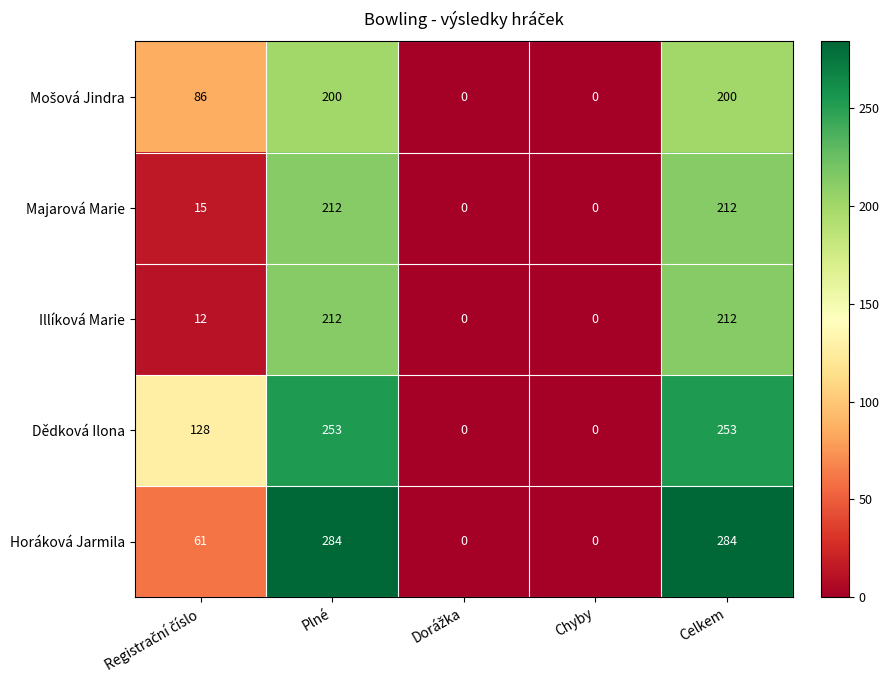

Which series has the widest spread of values?

Horáková Jarmila